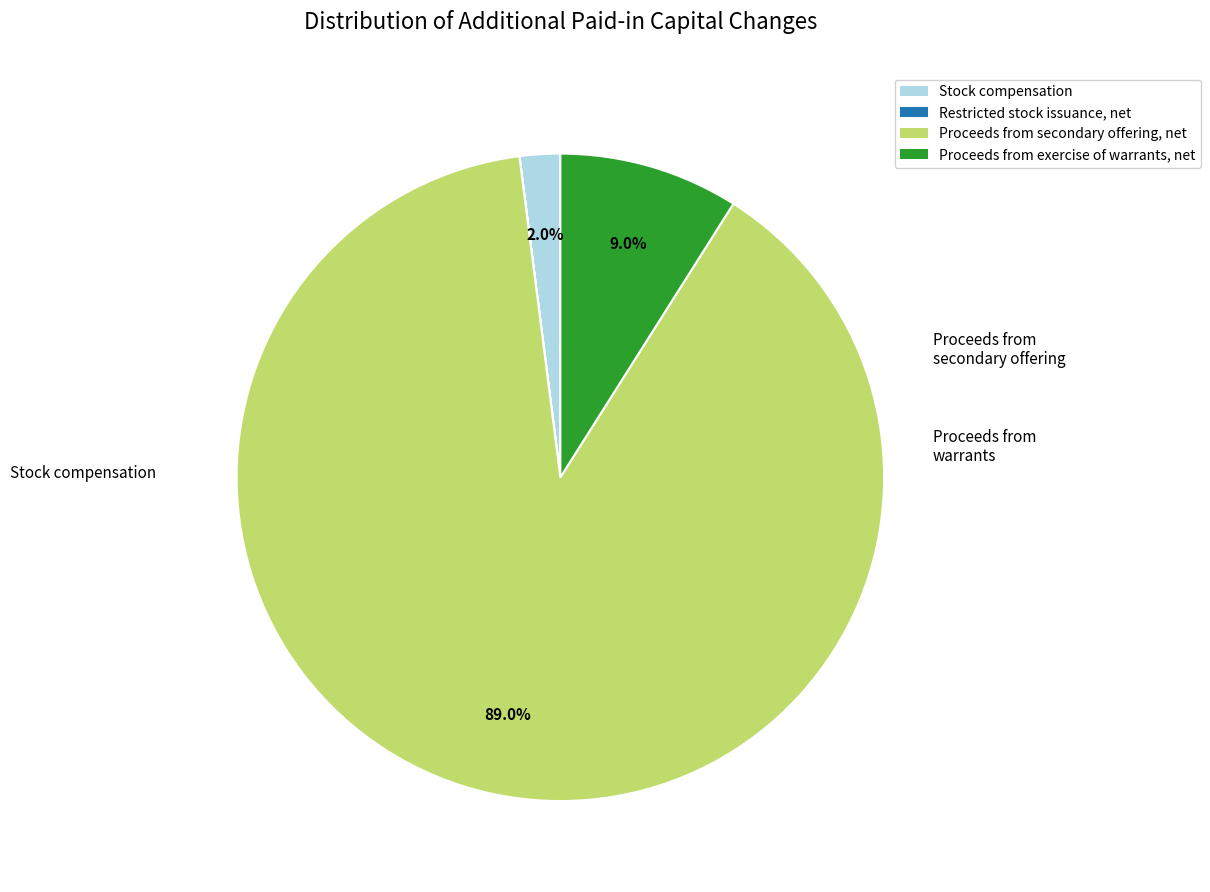

Is there any slice that represents more than half of the pie?

Yes